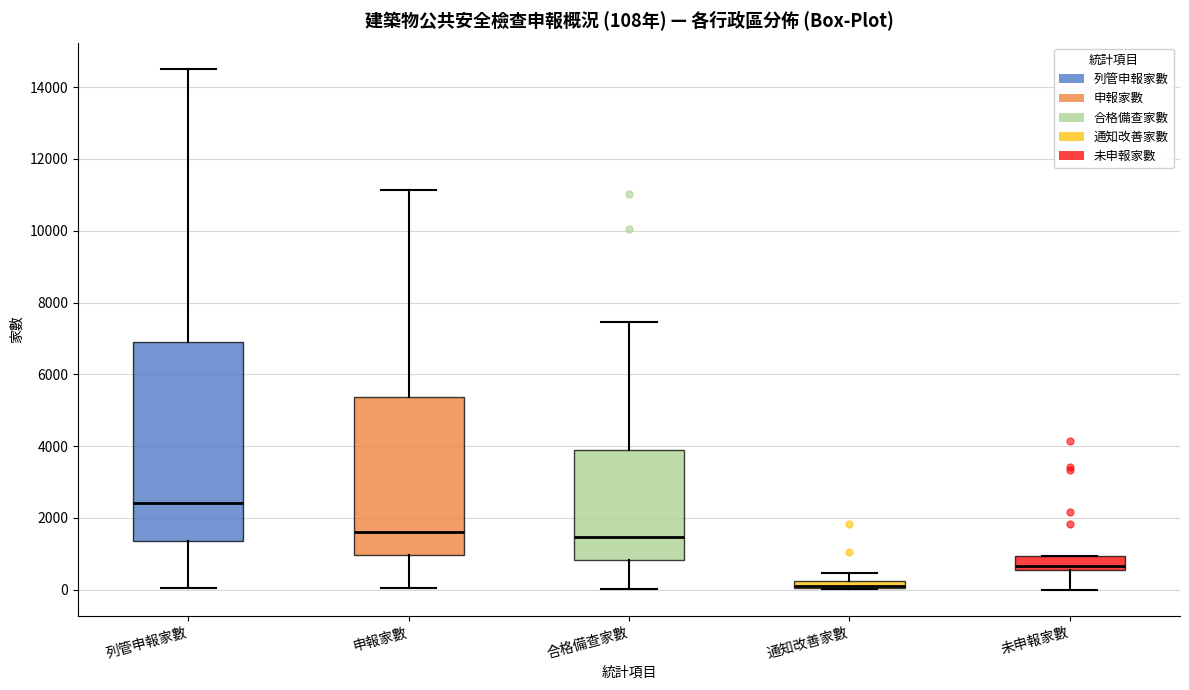

Which box has the highest median line?

列管申報家數